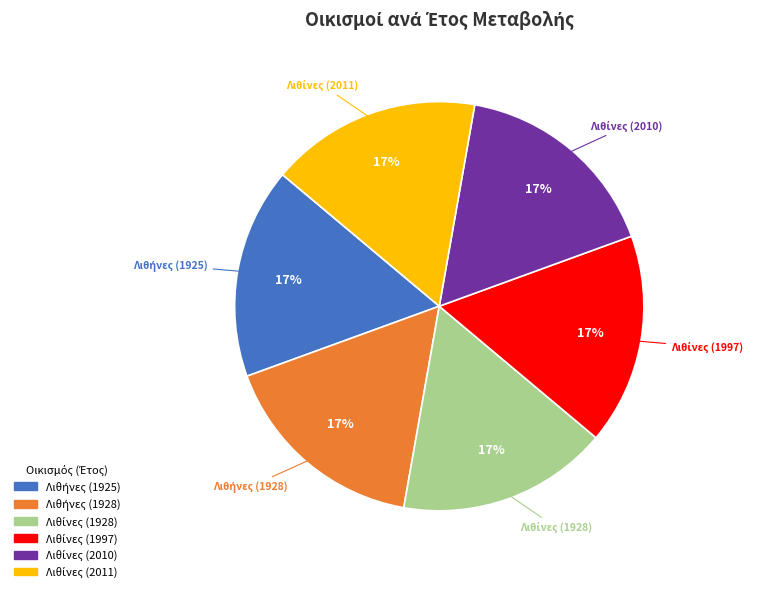

Is there any slice that represents more than half of the pie?

No